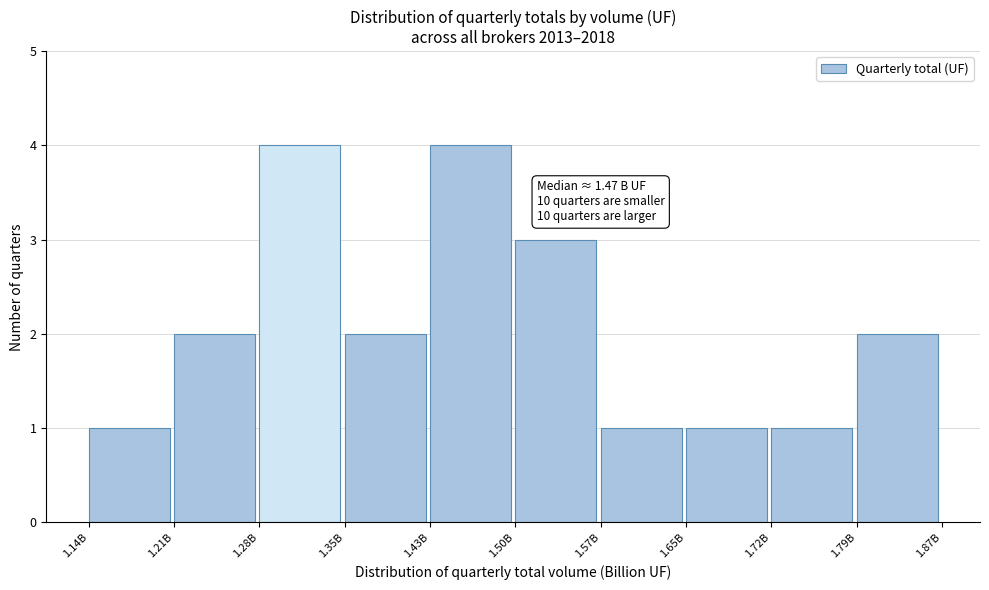

Reading left to right, what are all the values shown in this chart?

1	2	4	2	4	3	1	1	1	2